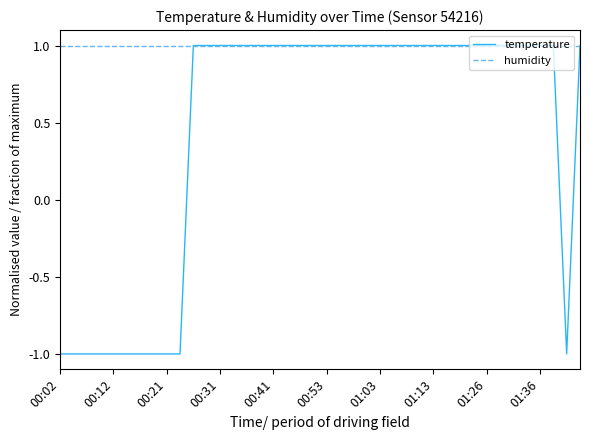

List the series in order of their overall mean, lowest first.

temperature, humidity